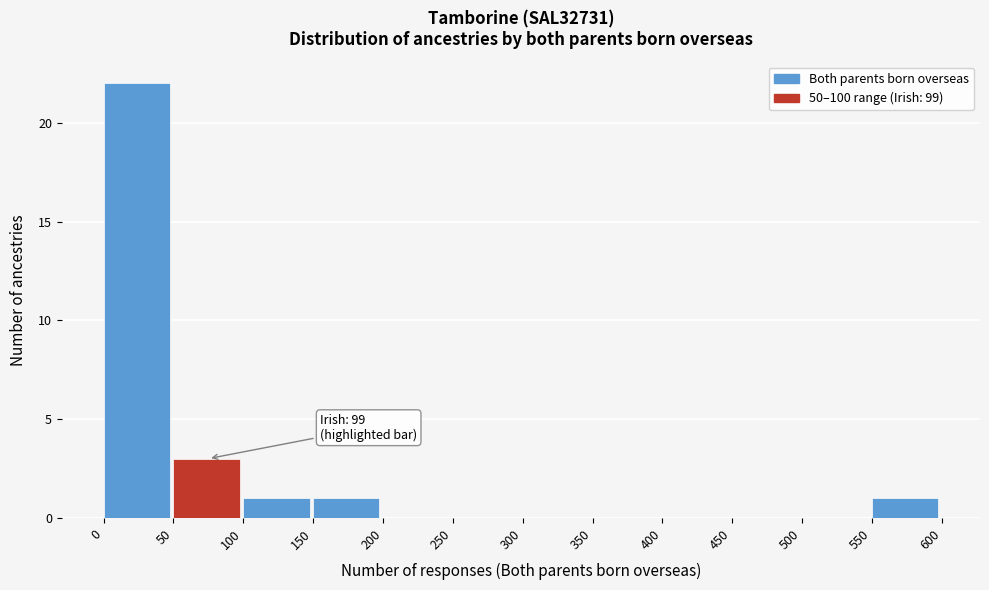

Which range on the x-axis has the tallest bar?

0 to 50